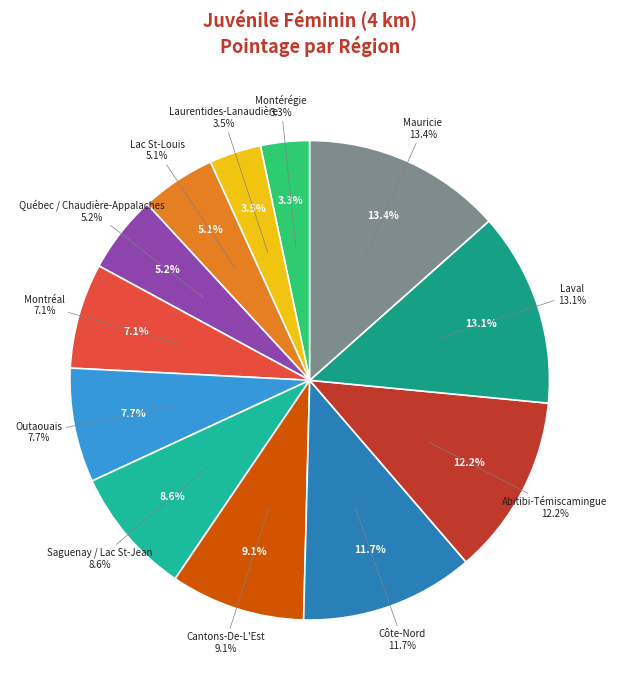

Which slice is the smallest?

Montérégie